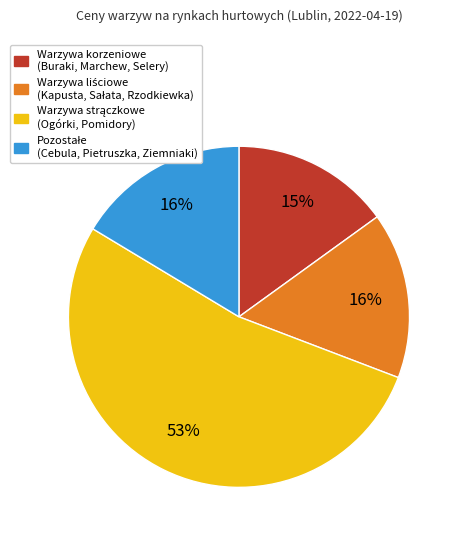

To the nearest percent, what is the difference between the largest and smallest slice percentages?

38%